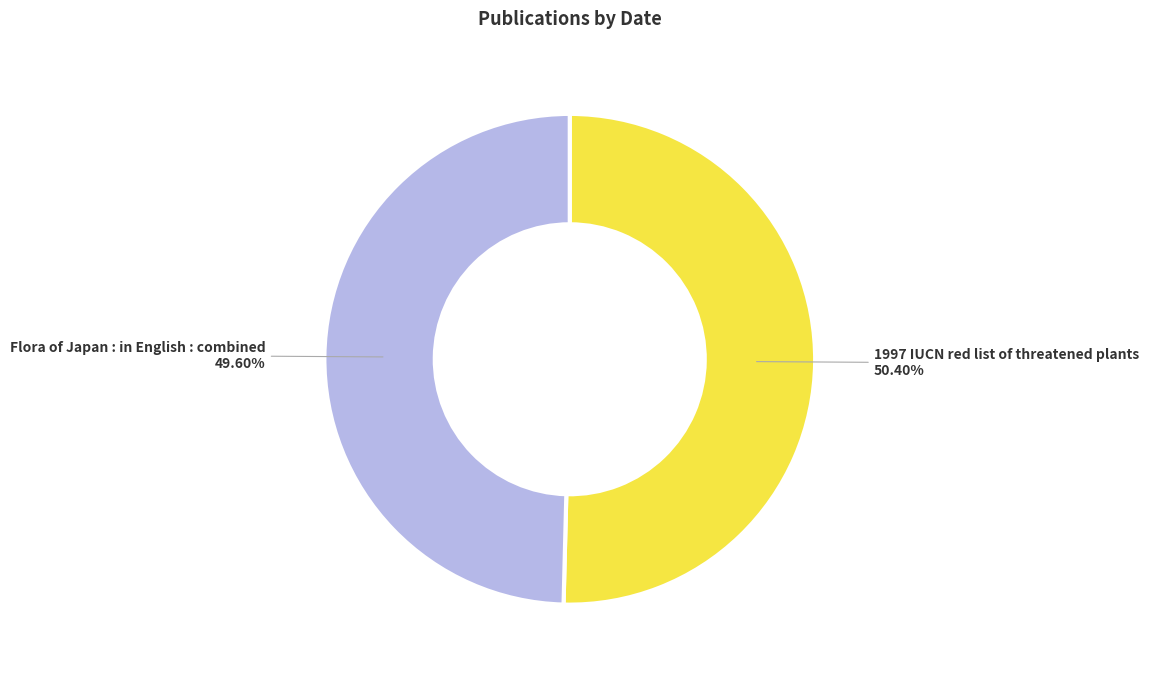

Is it true that Flora of Japan : in English : combined is 39% of the pie?

False